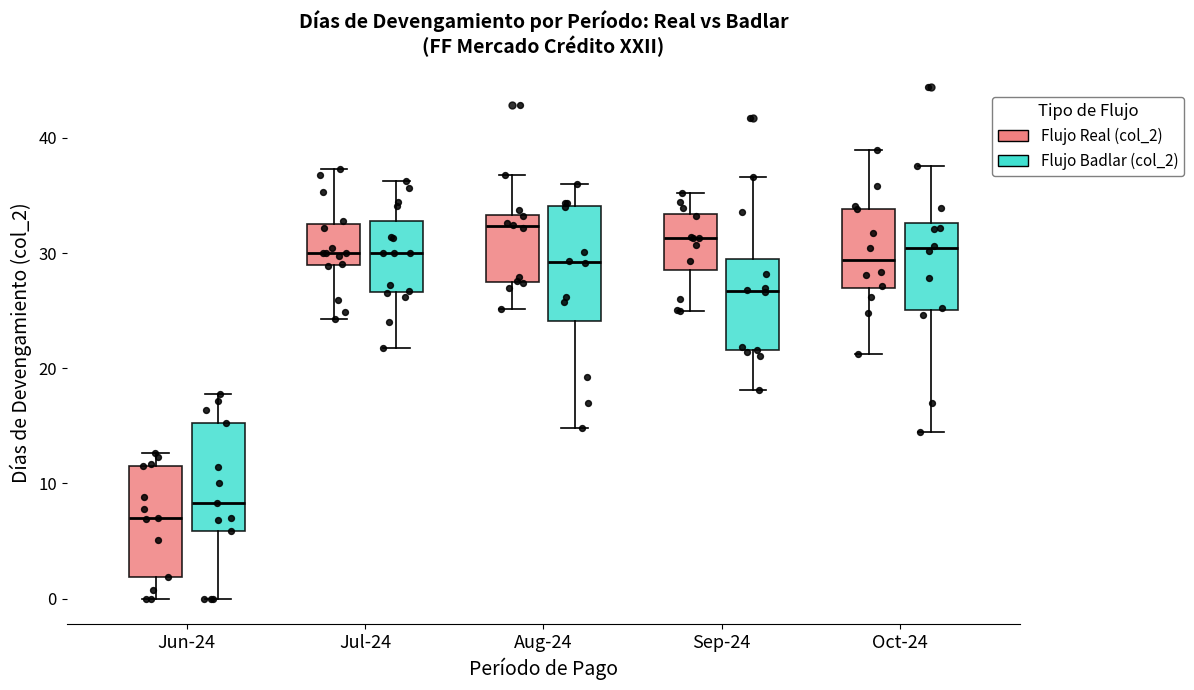

Reading left to right, read every box against the y-axis: the position of its median line, the range the box covers, and the ends of its whiskers. The values are not printed on the chart, so give them approximately, as read against the axis.

Jun-24 (Flujo Real (col_2)): median 7, box 2 to 12, whiskers 0 to 13
Jun-24 (Flujo Badlar (col_2)): median 8, box 6 to 15, whiskers 0 to 18
Jul-24 (Flujo Real (col_2)): median 30, box 29 to 33, whiskers 24 to 37
Jul-24 (Flujo Badlar (col_2)): median 30, box 27 to 33, whiskers 22 to 36
Aug-24 (Flujo Real (col_2)): median 32, box 28 to 33, whiskers 25 to 37
Aug-24 (Flujo Badlar (col_2)): median 29, box 24 to 34, whiskers 15 to 36
Sep-24 (Flujo Real (col_2)): median 31, box 28 to 33, whiskers 25 to 35
Sep-24 (Flujo Badlar (col_2)): median 27, box 22 to 30, whiskers 18 to 37
Oct-24 (Flujo Real (col_2)): median 29, box 27 to 34, whiskers 21 to 39
Oct-24 (Flujo Badlar (col_2)): median 30, box 25 to 33, whiskers 14 to 38